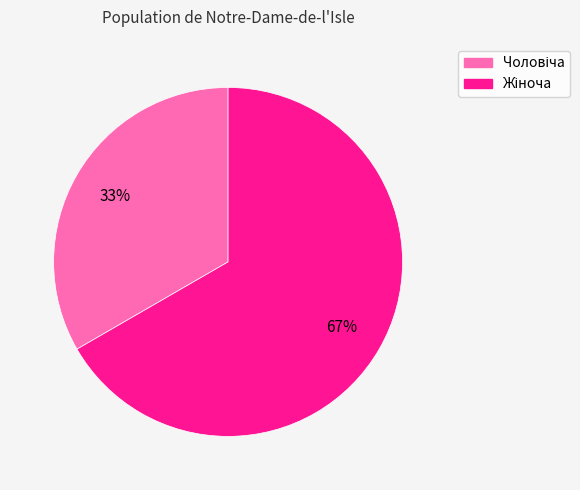

To the nearest percent, what is the average slice percentage?

50%